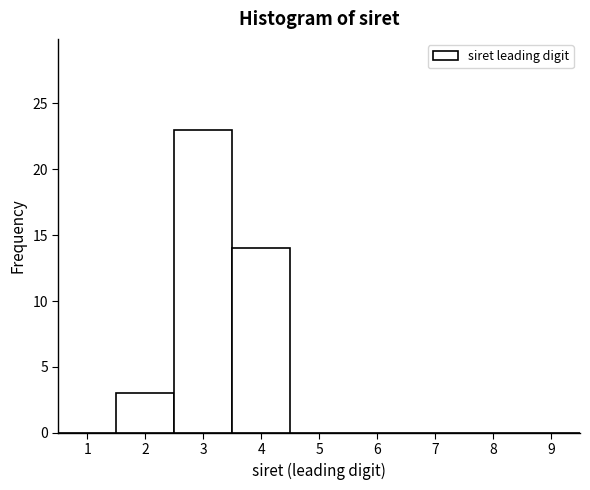

Which range on the x-axis has the tallest bar?

2.5 to 3.5